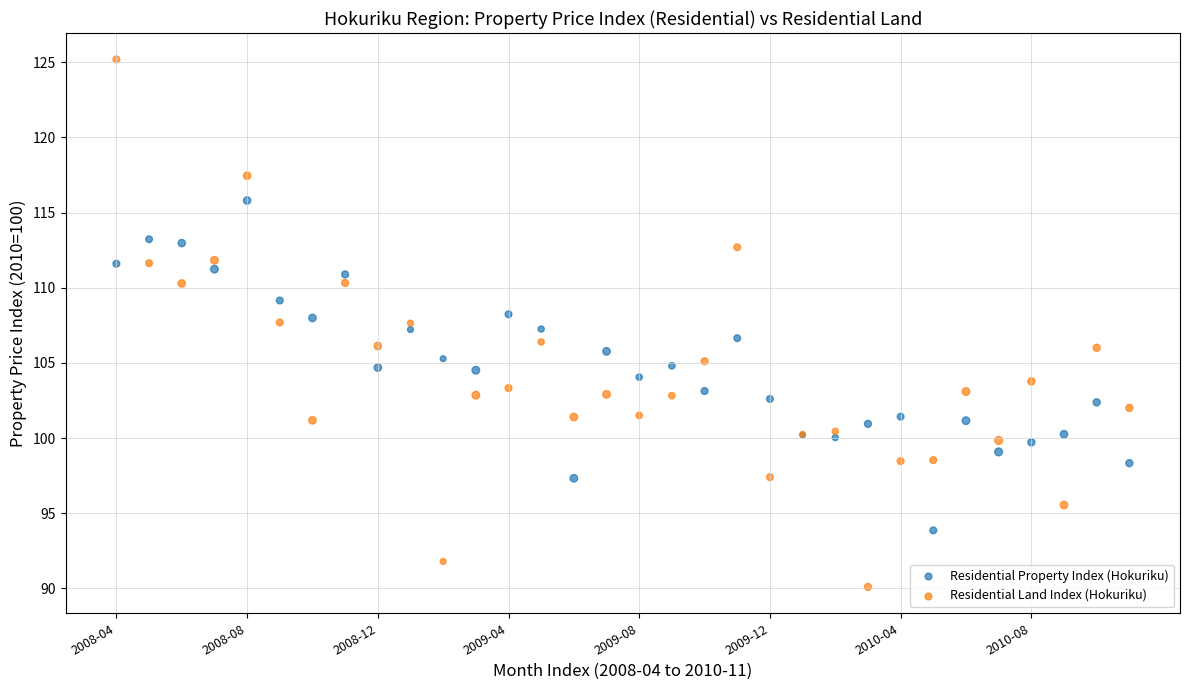

Which series reaches the minimum Y coordinate?

Residential Land Index (Hokuriku)